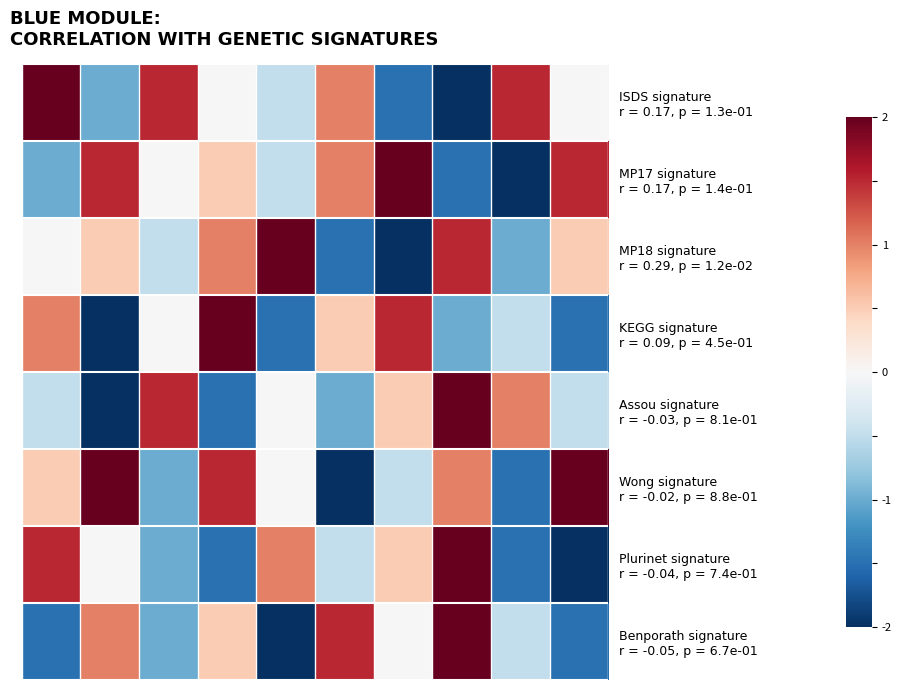

What is the smallest value displayed?

-2.0